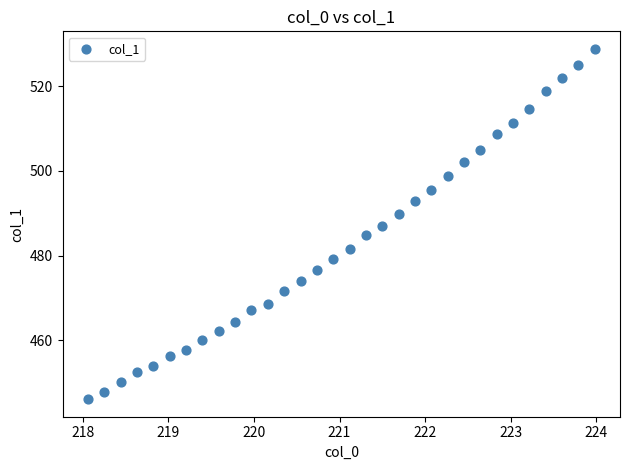

What is the range of X values (max minus min)?

5.9